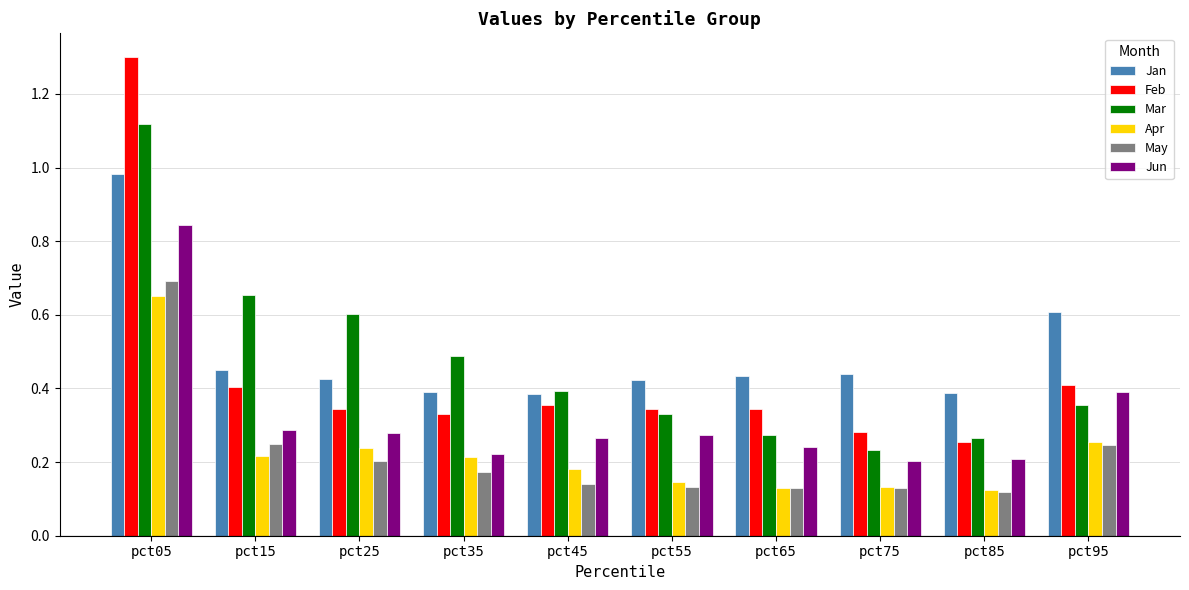

What is the greatest value displayed?

1.3